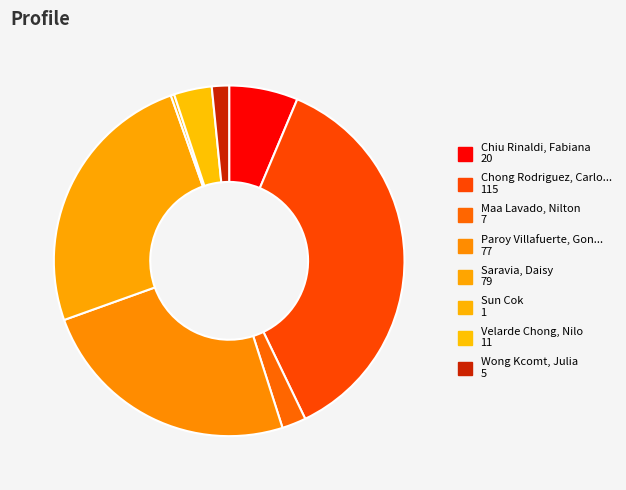

Count the number of slices in the pie.

8